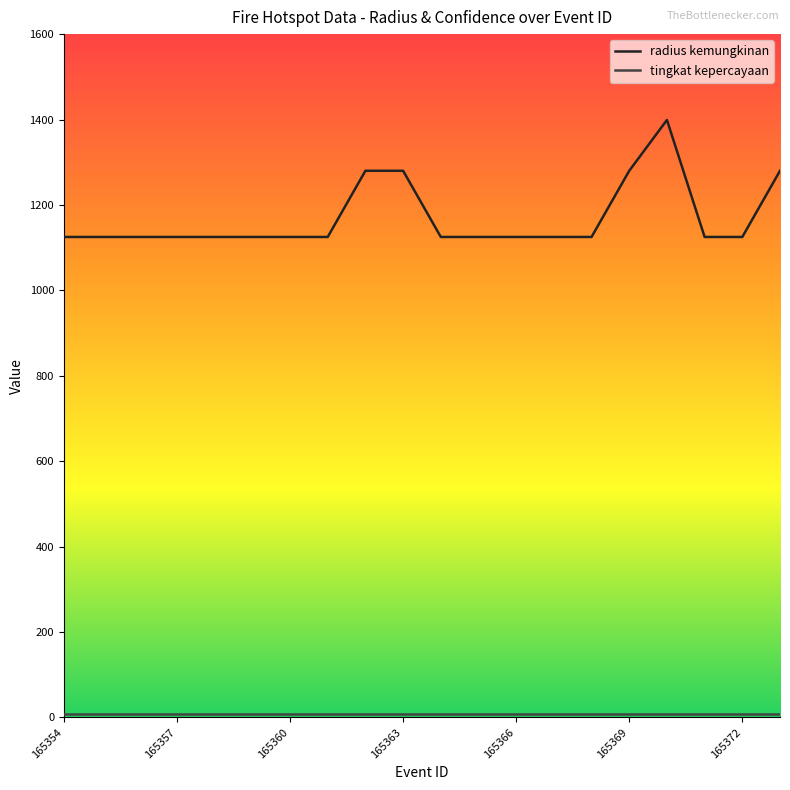

Which series has the largest total across all categories?

radius kemungkinan